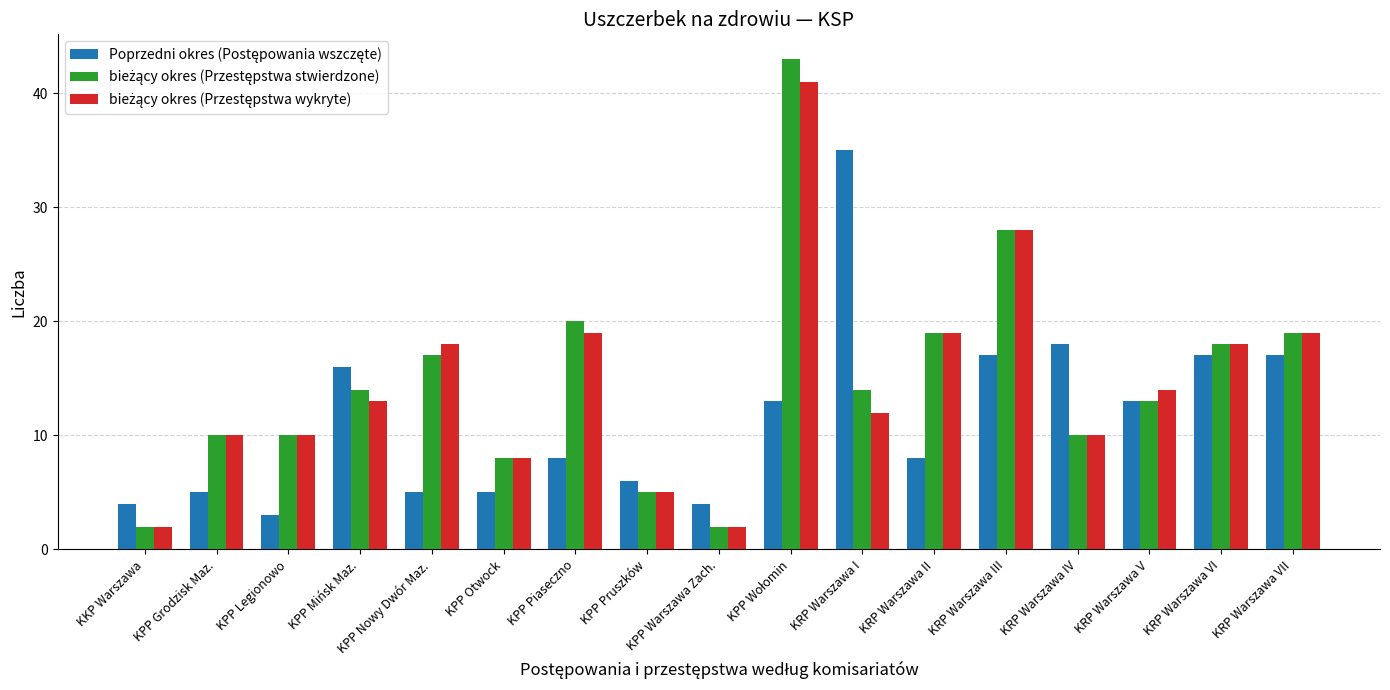

At how many categories does at least one series exceed 11?

11